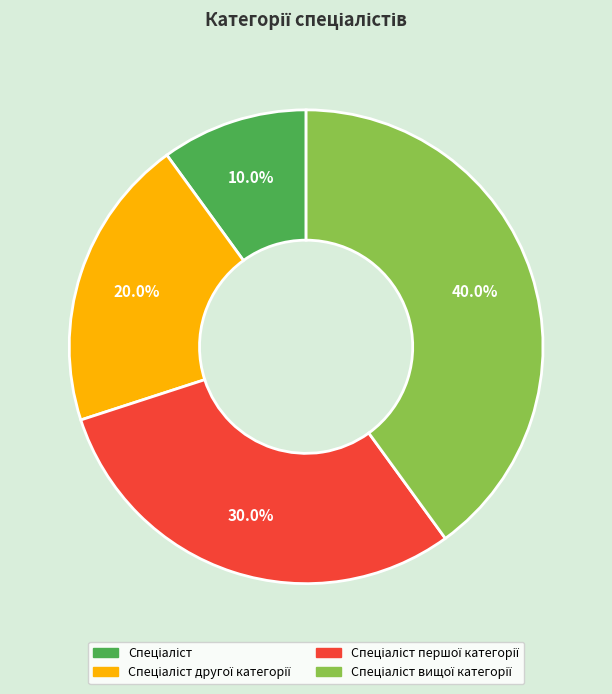

Does any single category account for the majority?

No